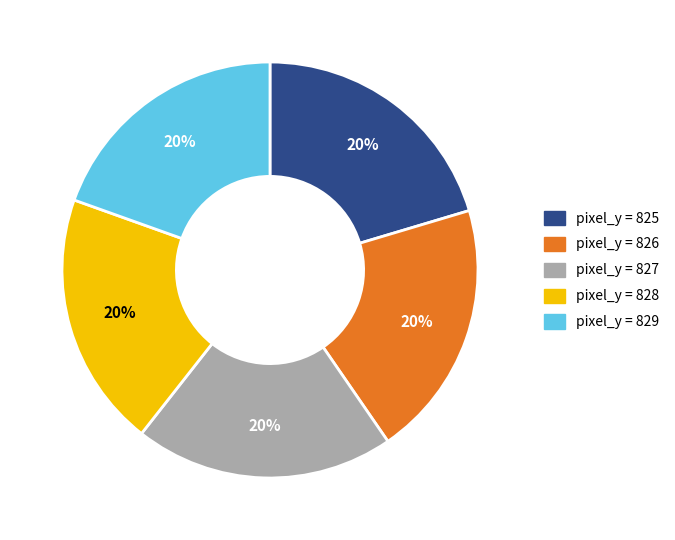

Count the number of slices in the pie.

5